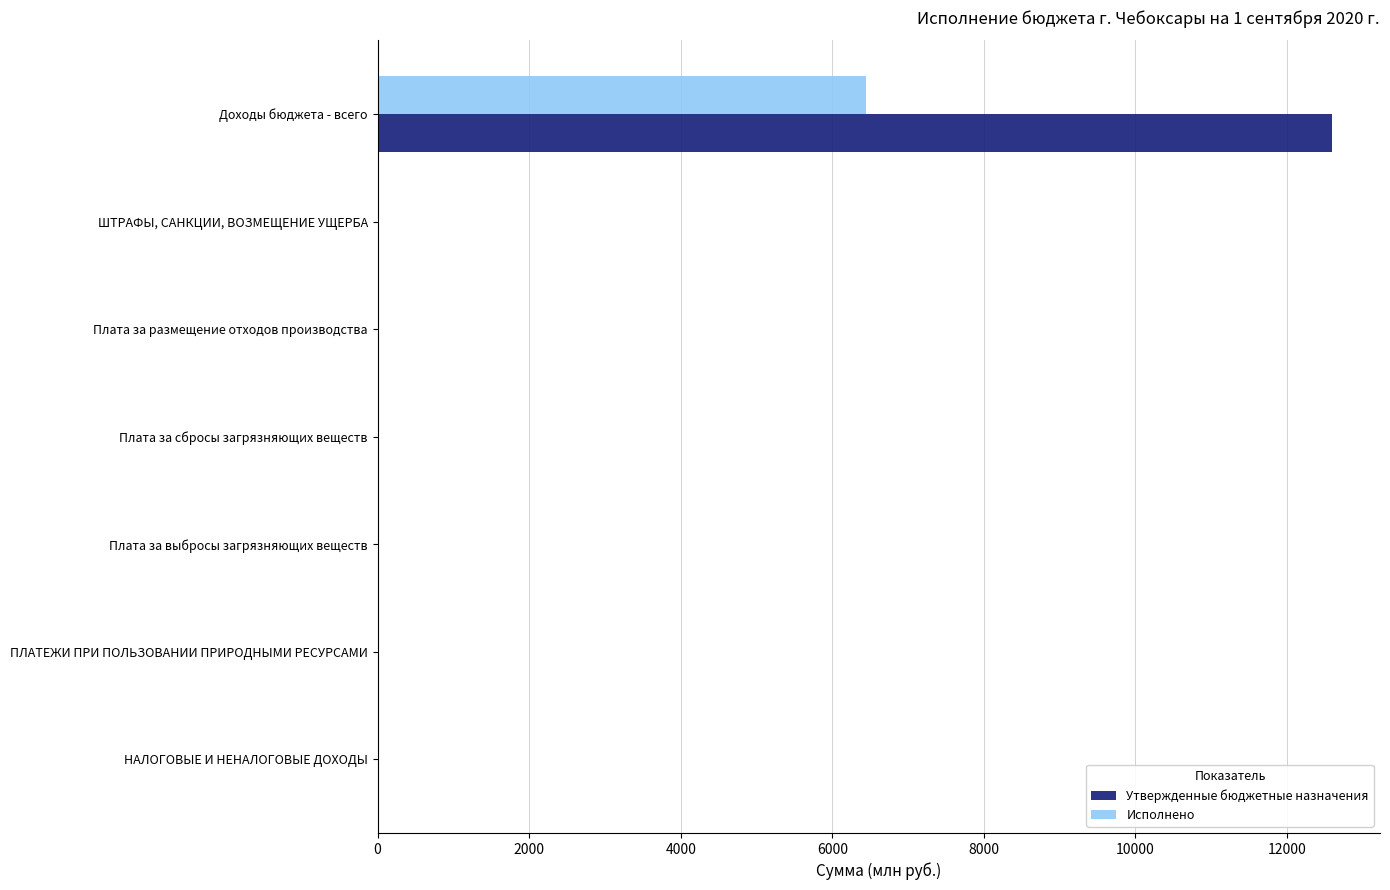

What is the sum of all Утвержденные бюджетные назначения values?

12639.2